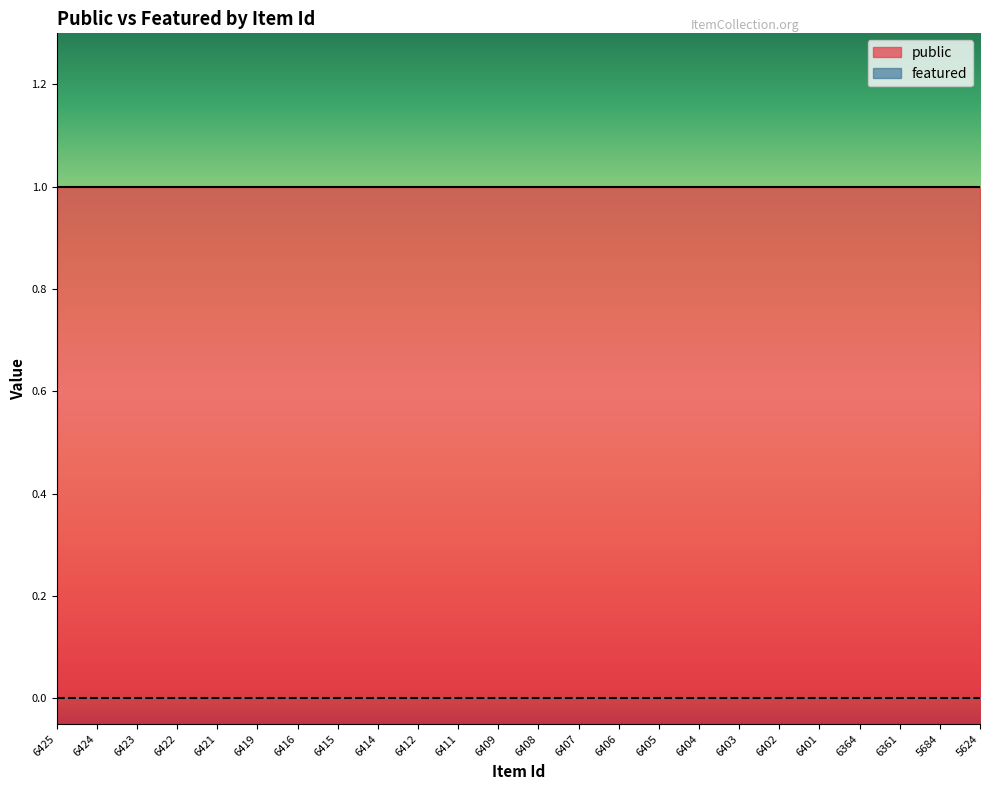

Between 6404 and 6411, which is larger?

6404